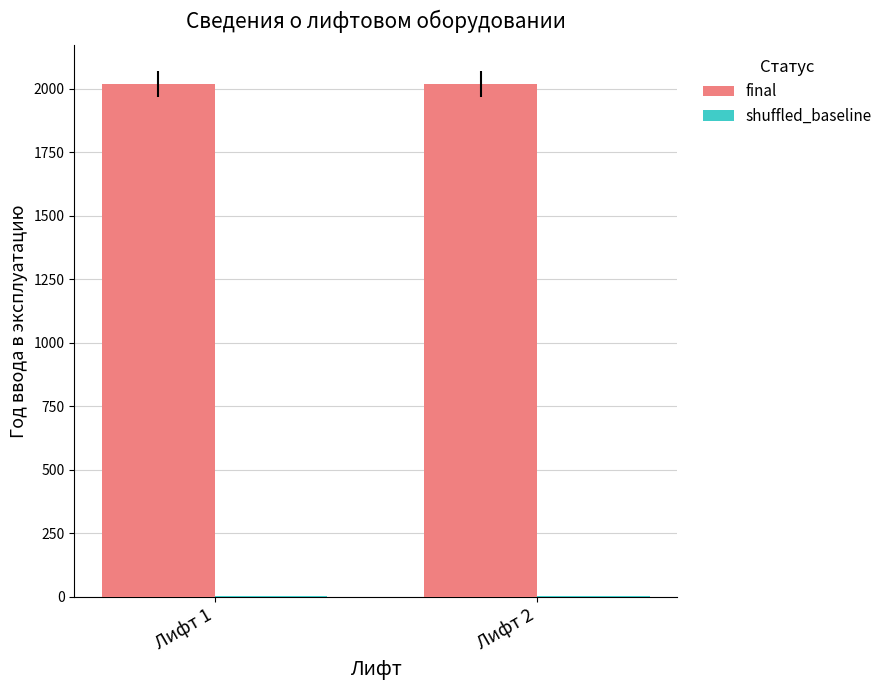

The value of final at Лифт 1 is 2018. True or false?

True